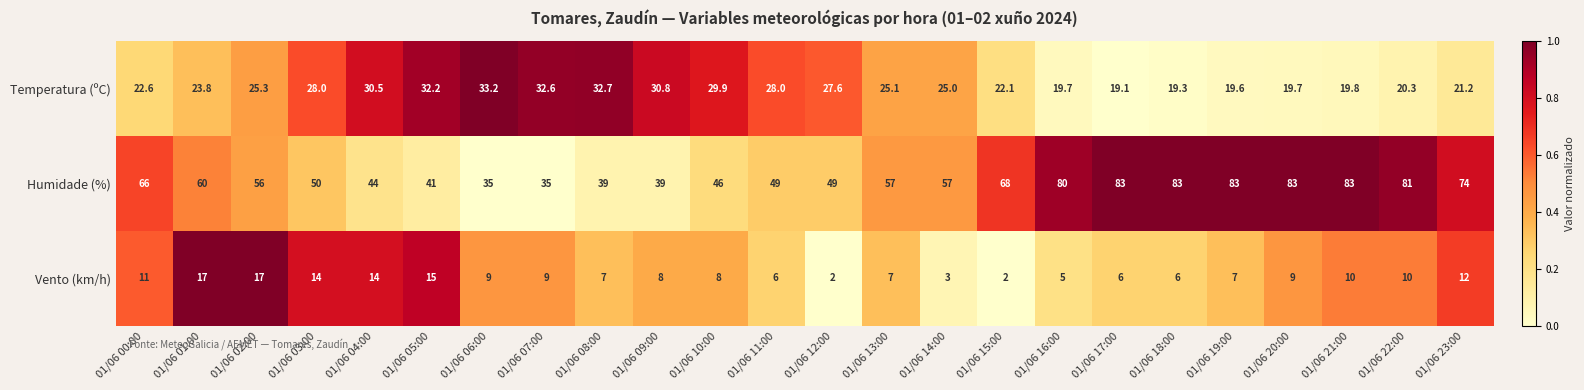

List the series in order of their peak value, highest first.

Humidade (%), Temperatura (ºC), Vento (km/h)